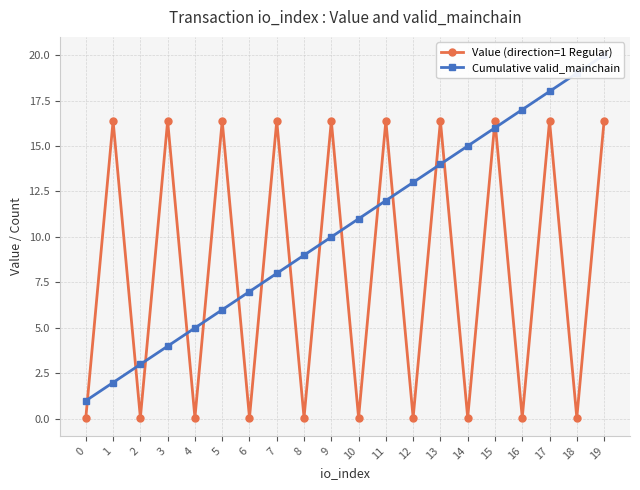

Which series has the largest range (max minus min)?

Cumulative valid_mainchain